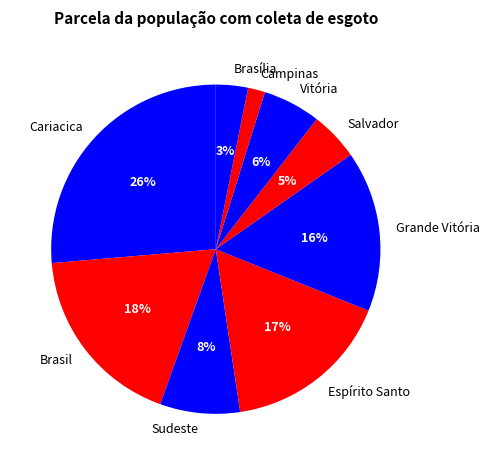

Combined, do Brasil and Salvador account for over 50%?

No